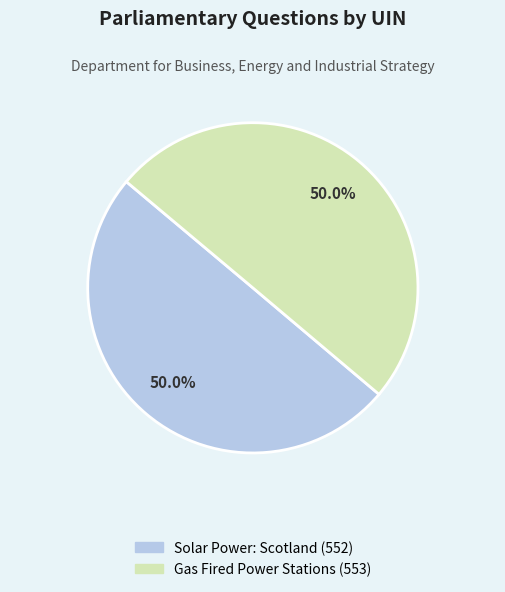

Count the number of slices in the pie.

2